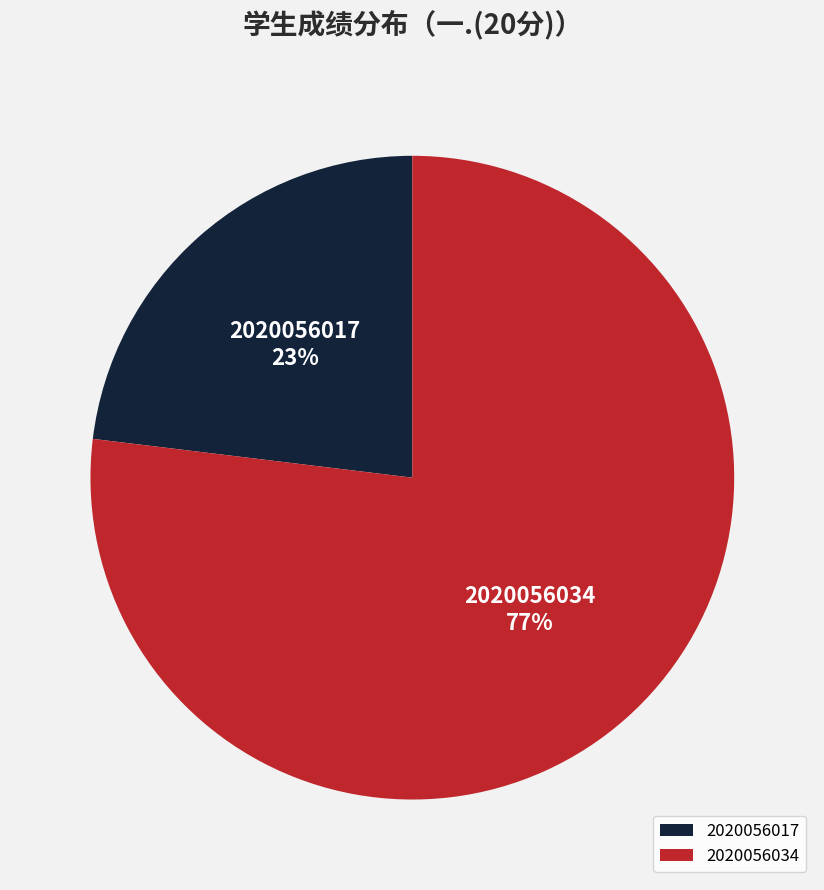

Count the number of slices in the pie.

2